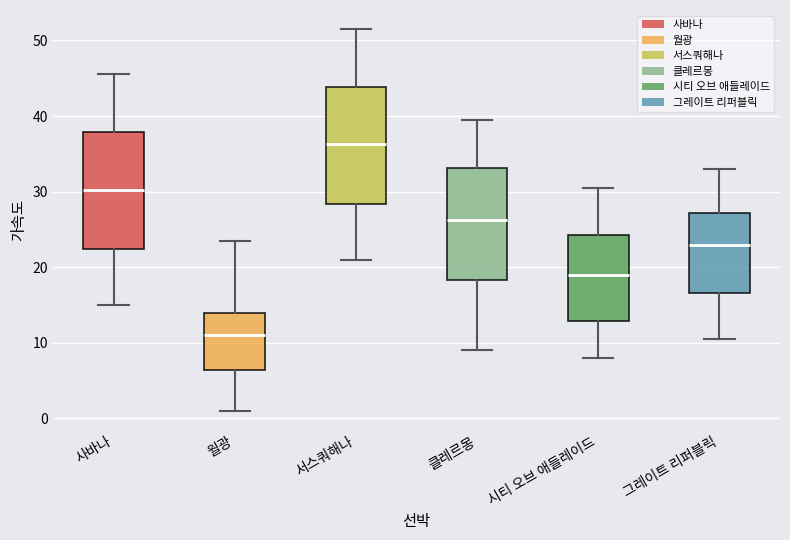

Which box has the lowest median line?

월광